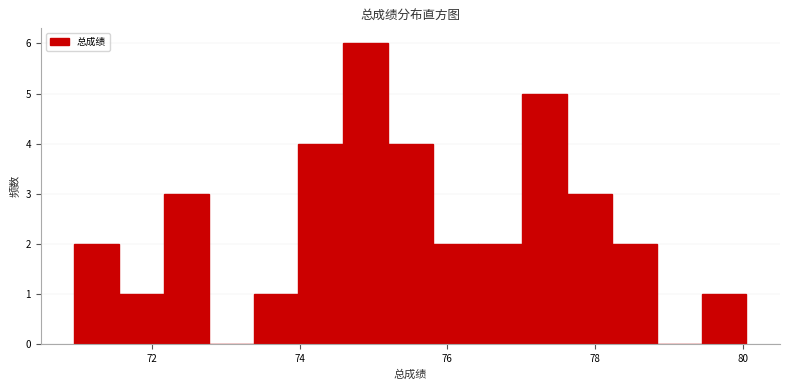

Around what value on the x-axis is the tallest bar? Give the approximate position of its centre, as read against the axis.

74.8